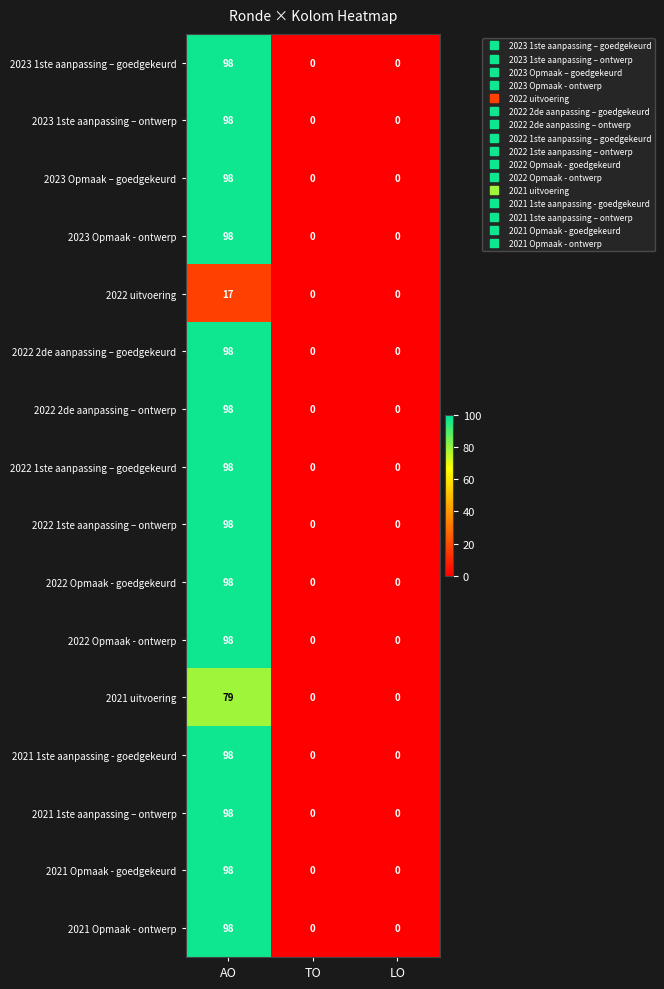

True or false: 2021 uitvoering has a value of 32 at AO.

False